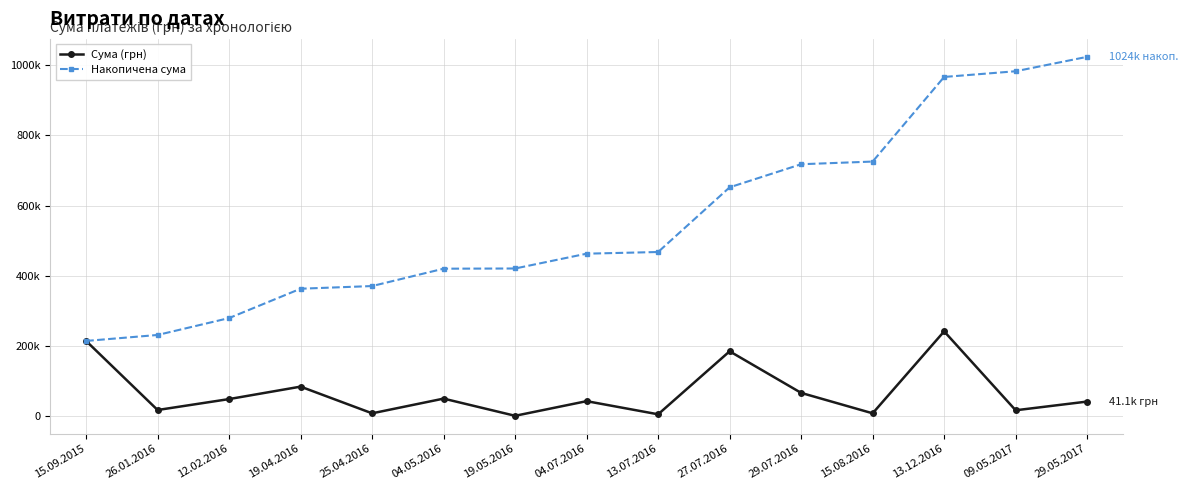

In Сума (грн), how many points are higher than both neighbors (excluding endpoints)?

5